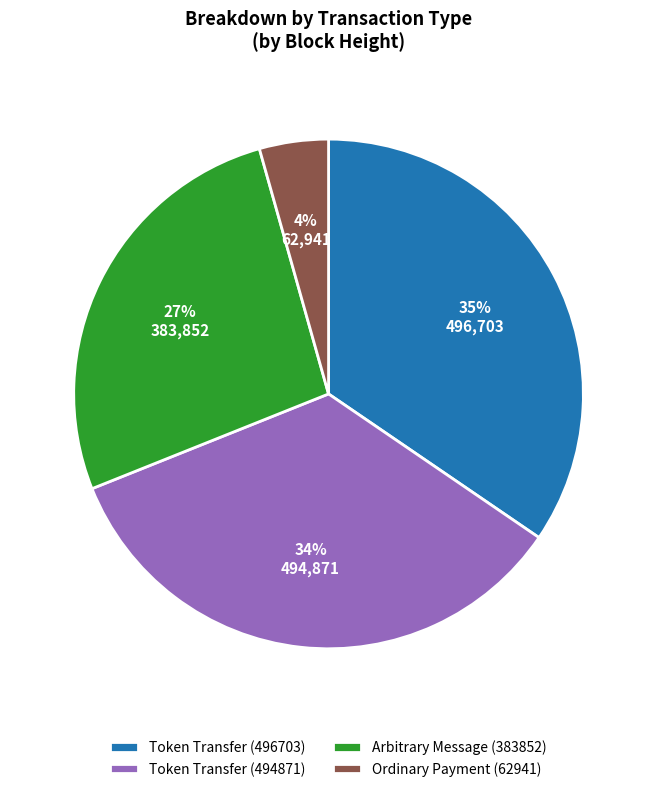

Is there a majority slice in this chart?

No